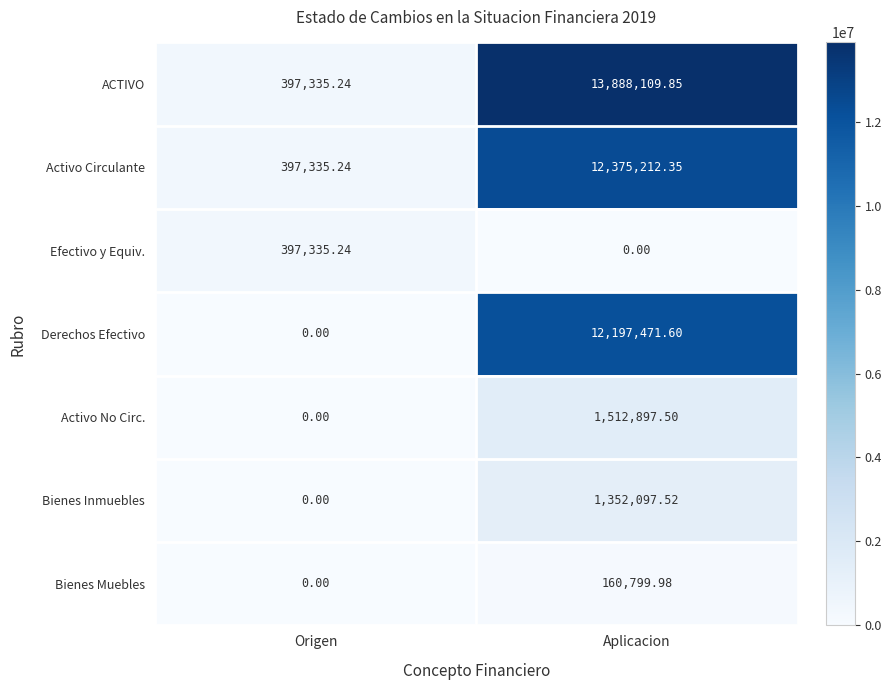

Which series changed the most between Origen and Aplicacion?

ACTIVO